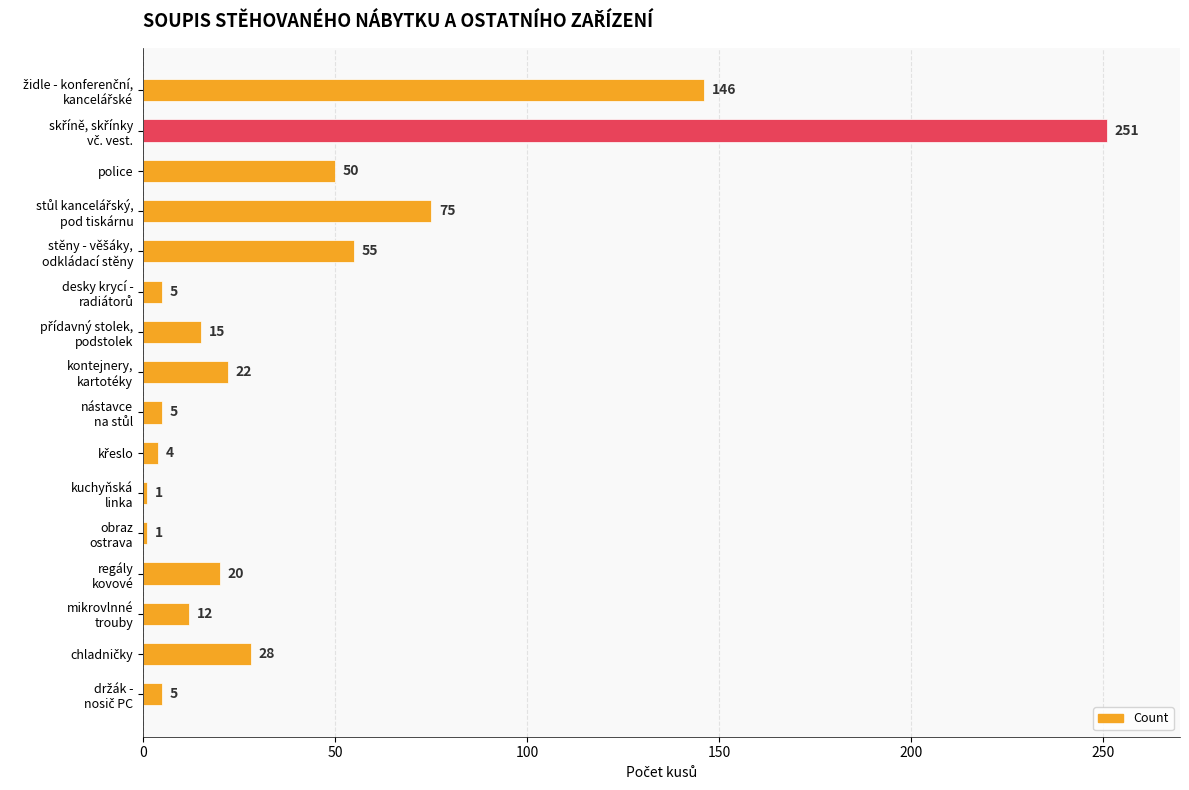

What is the smallest value displayed?

1